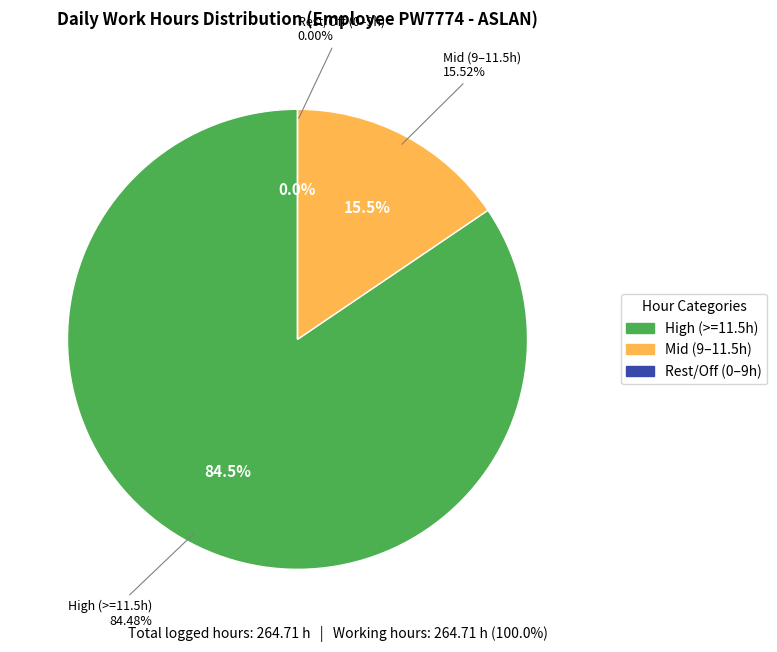

Is 18-Tue the majority of the pie?

No